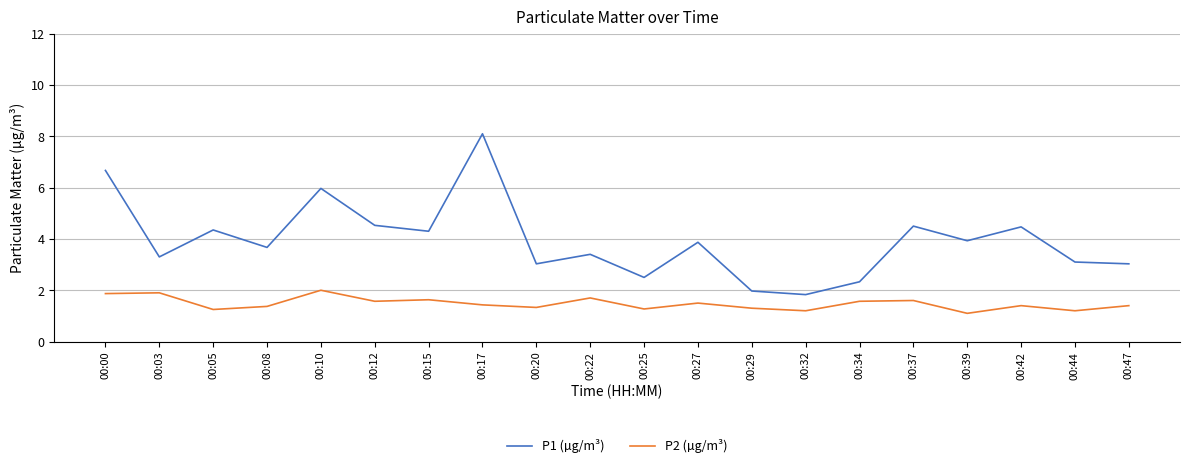

Is it true that P1 (µg/m³) equals 2.5 at 00:25?

True